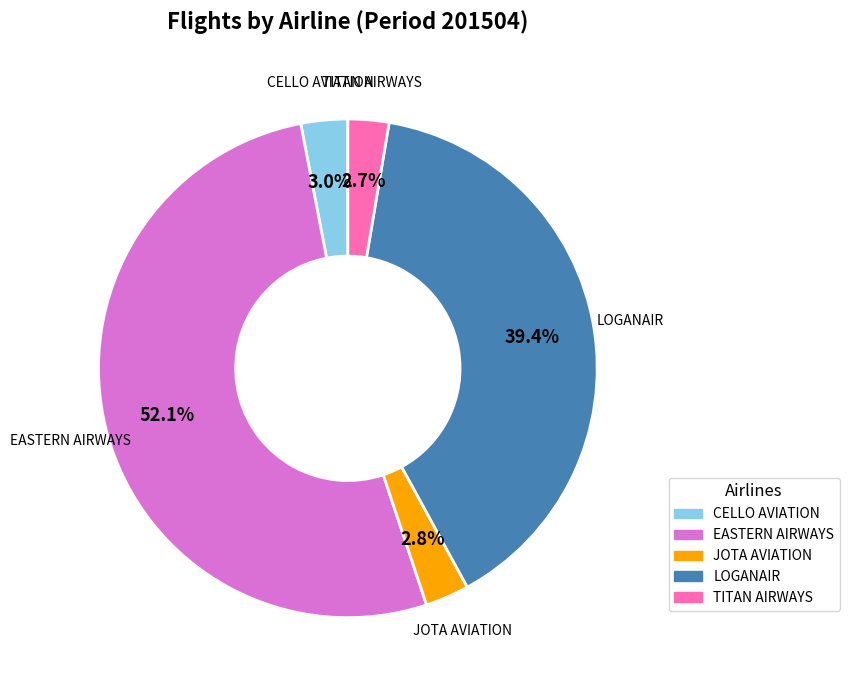

Does EASTERN AIRWAYS account for over 50% of the chart?

Yes